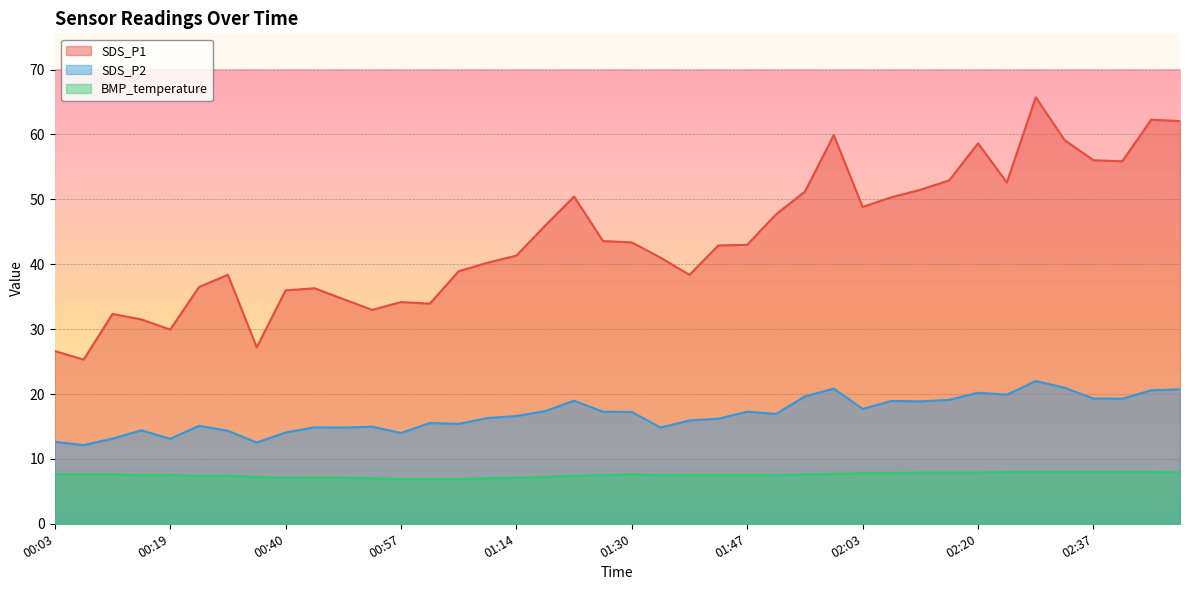

Where is SDS_P2 nearest to the value 17?

01:51